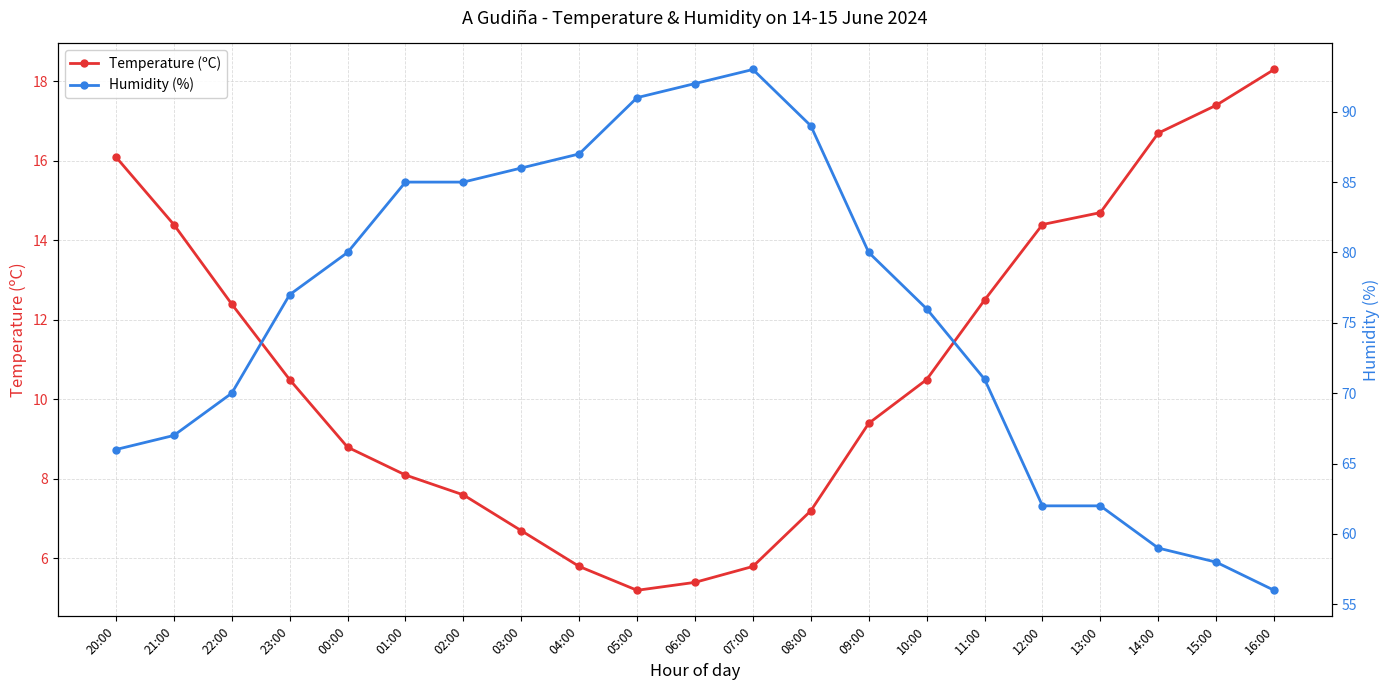

Reading right to left, what are all the values shown in this chart?

Temperature (ºC): 16:00=18.3	15:00=17.4	14:00=16.7	13:00=14.7	12:00=14.4	11:00=12.5	10:00=10.5	09:00=9.4	08:00=7.2	07:00=5.8	06:00=5.4	05:00=5.2	04:00=5.8	03:00=6.7	02:00=7.6	01:00=8.1	00:00=8.8	23:00=10.5	22:00=12.4	21:00=14.4	20:00=16.1
Humidity (%): 16:00=56.0	15:00=58.0	14:00=59.0	13:00=62.0	12:00=62.0	11:00=71.0	10:00=76.0	09:00=80.0	08:00=89.0	07:00=93.0	06:00=92.0	05:00=91.0	04:00=87.0	03:00=86.0	02:00=85.0	01:00=85.0	00:00=80.0	23:00=77.0	22:00=70.0	21:00=67.0	20:00=66.0